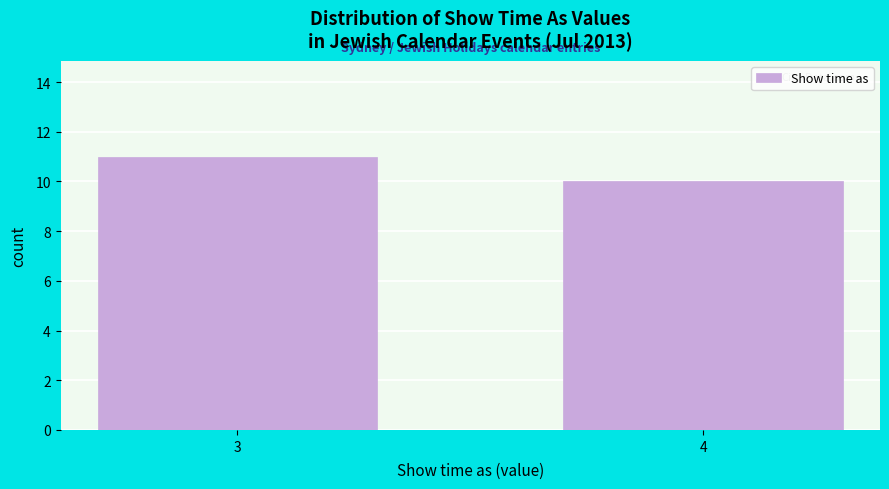

Reading right to left, extract all data points from this chart.

4=10	3=11